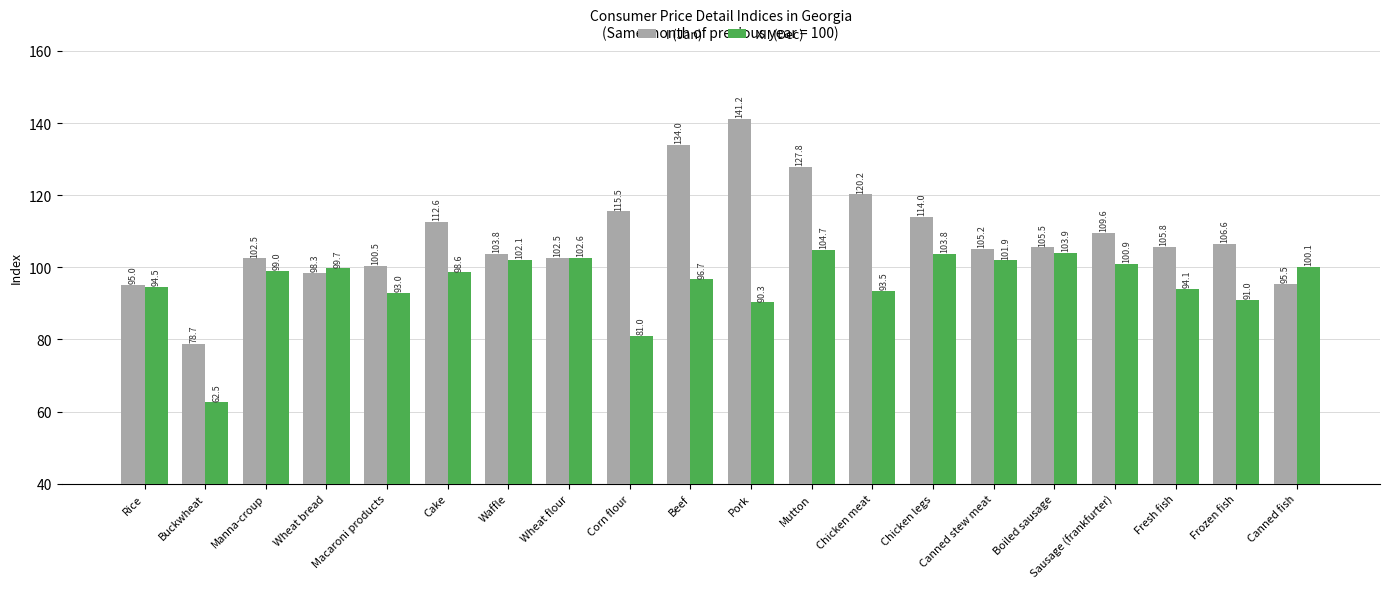

What is the greatest value displayed?

141.2